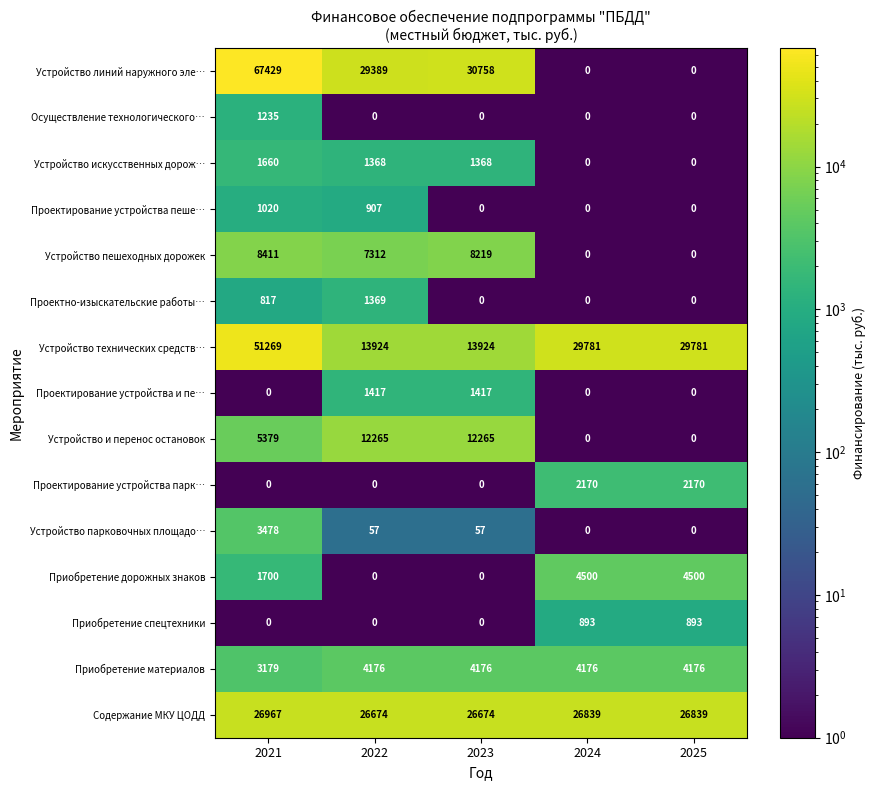

Where is Устройство и перенос остановок nearest to the value 6132?

2021